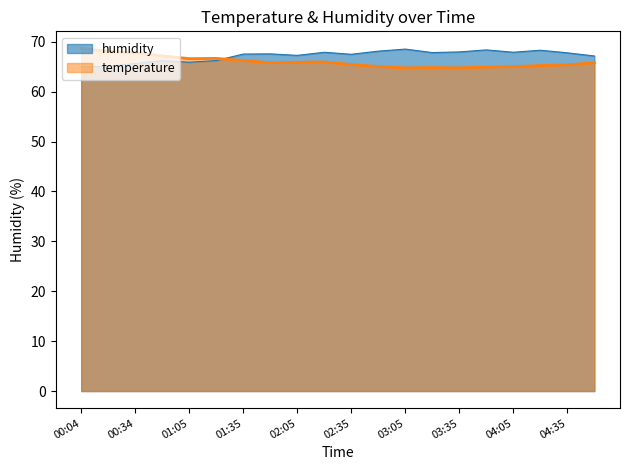

What is the difference between the second highest and minimum values?

3.3